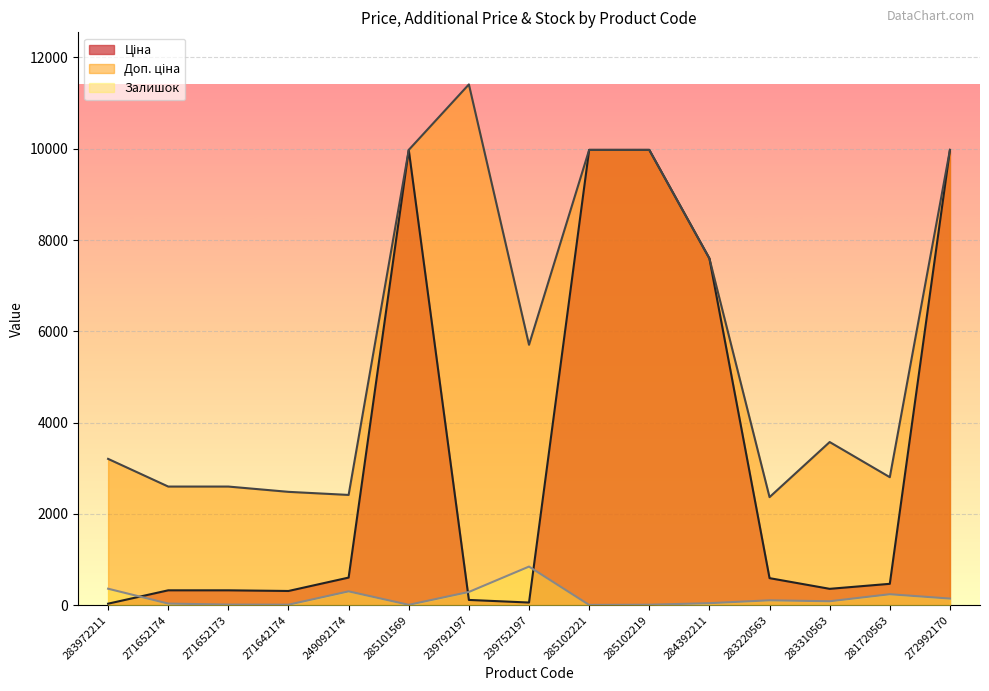

True or false: Залишок and Ціна cross at least once.

True